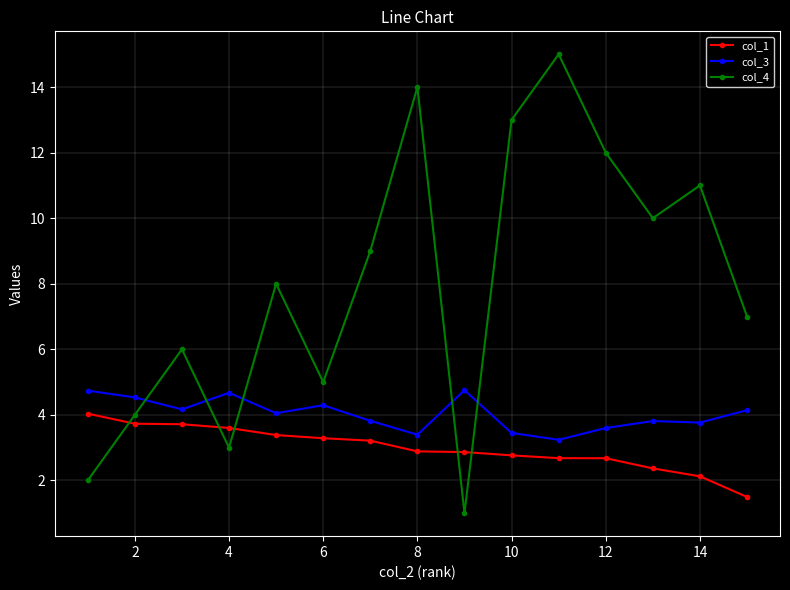

What is the difference between the maximum and minimum values in the col_4 series?

14.0